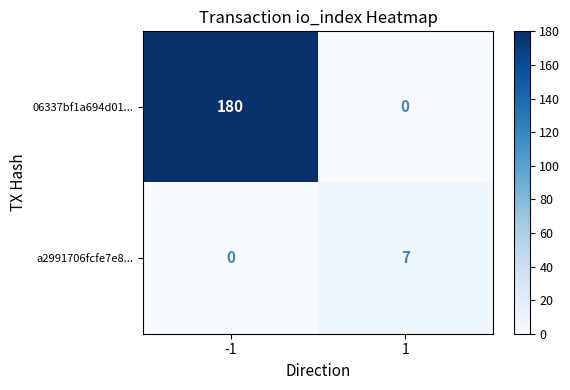

Which series has the widest spread of values?

06337bf1a694d01...